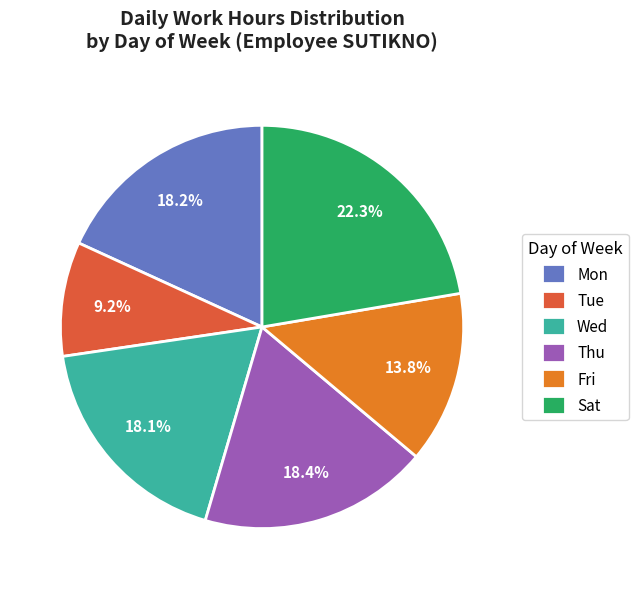

To the nearest percent, what percentage of the pie is Thu?

18%